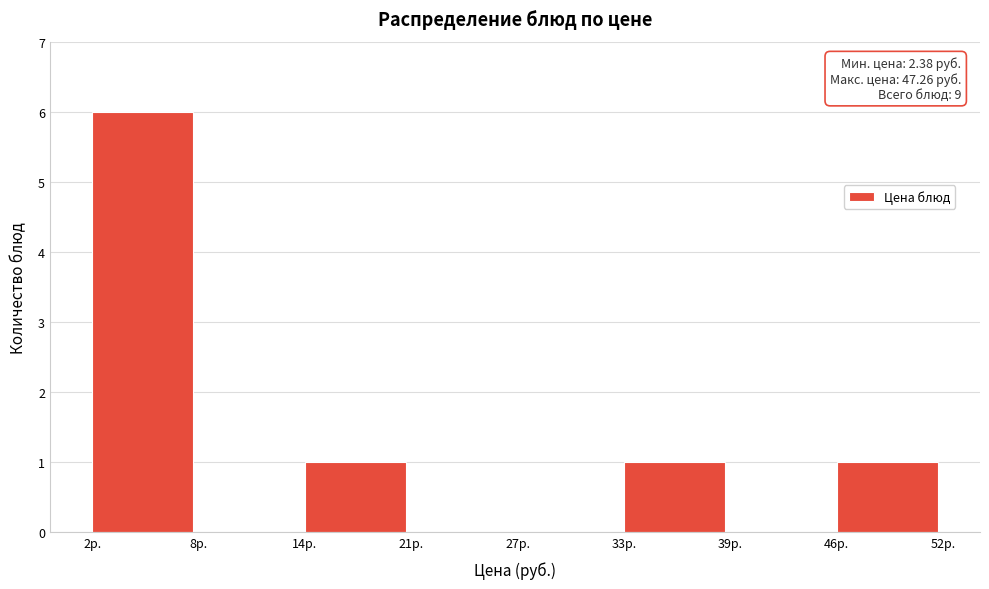

Reading left to right, list all the values displayed in this chart.

2р.=6	8р.=0	14р.=1	21р.=0	27р.=0	33р.=1	39р.=0	46р.=1